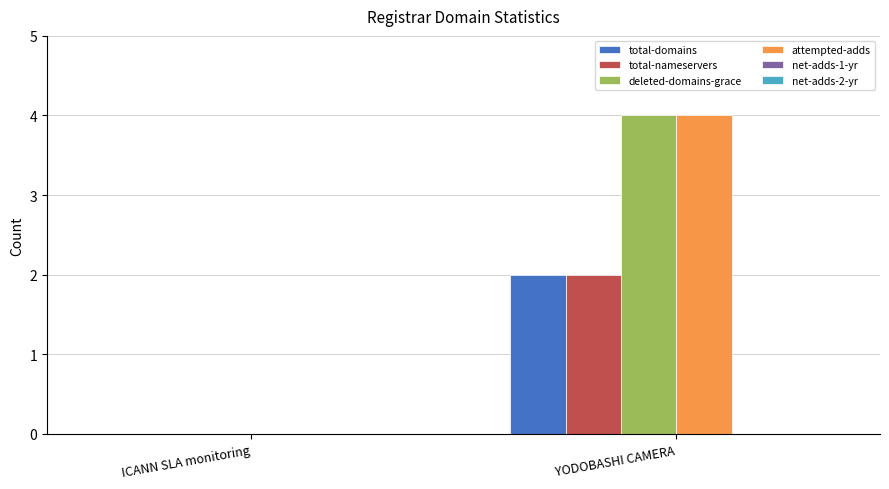

The value of deleted-domains-grace at ICANN SLA monitoring is 2. True or false?

False